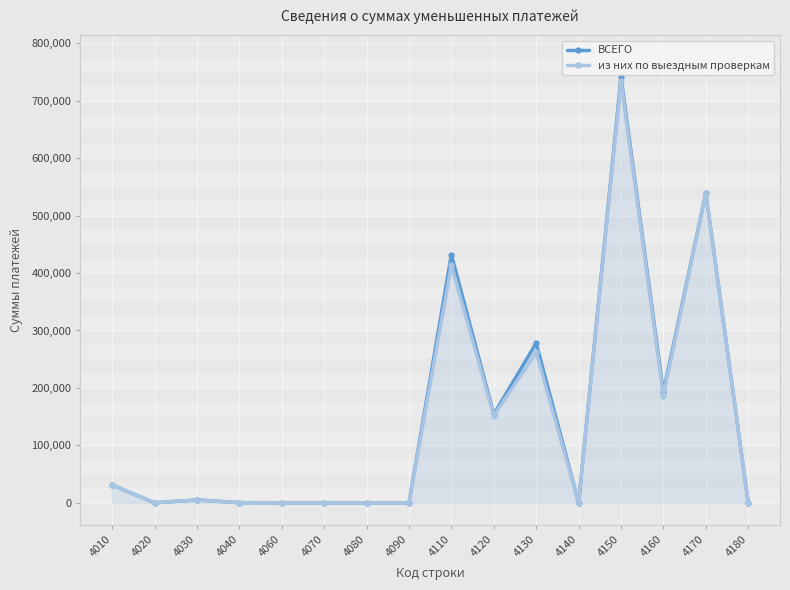

What is the average value of the ВСЕГО series?

148414